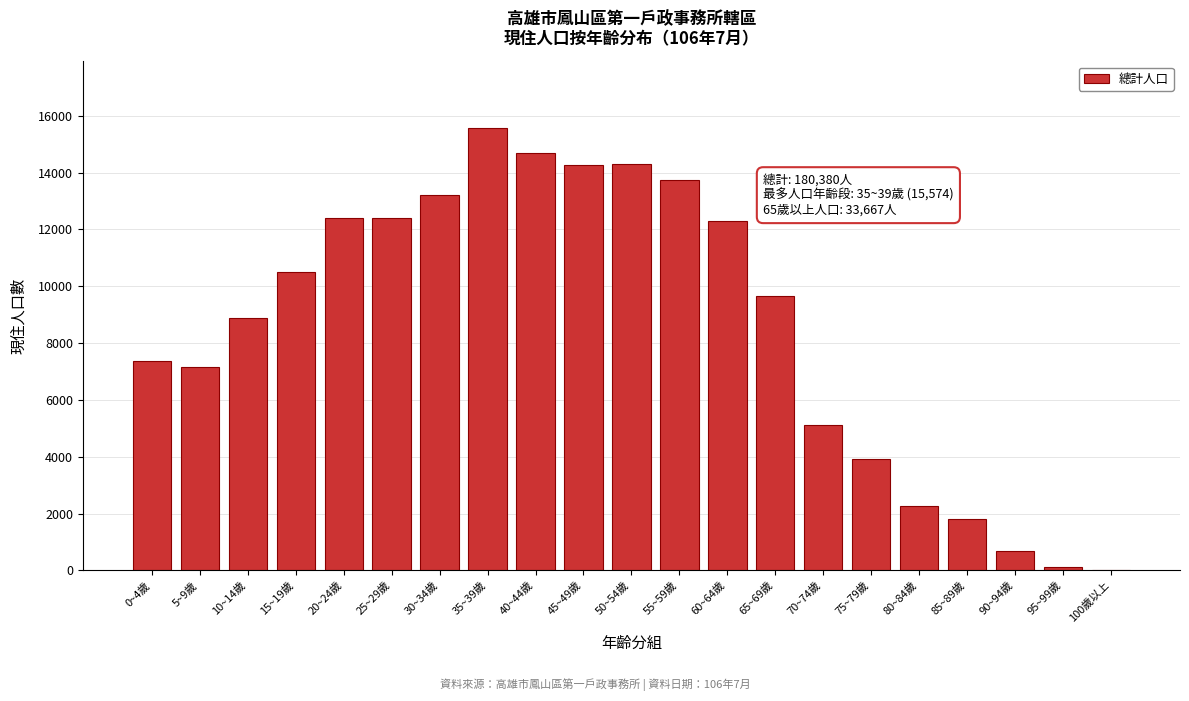

What is the ratio of the value at 5~9歲 to the value at 65~69歲?

0.7